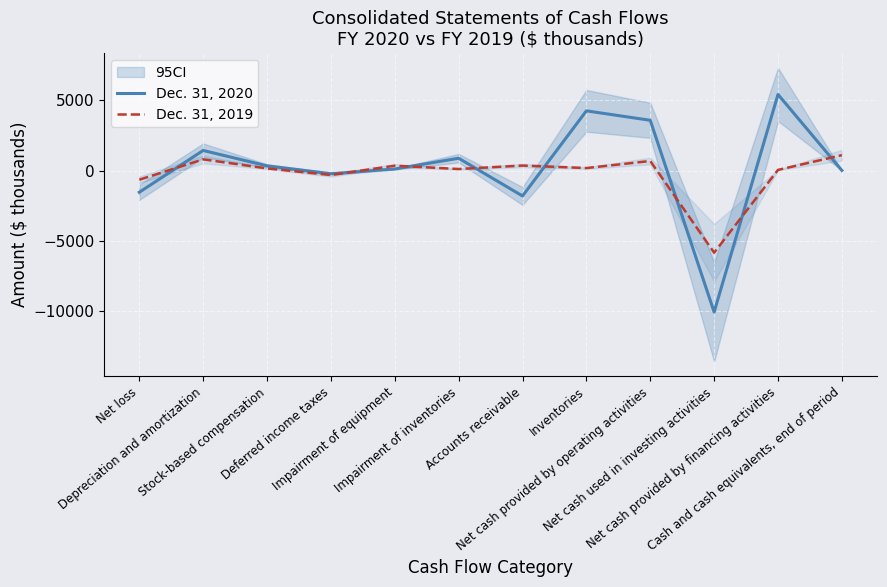

What is the sum of all Dec. 31, 2020 values?

2320